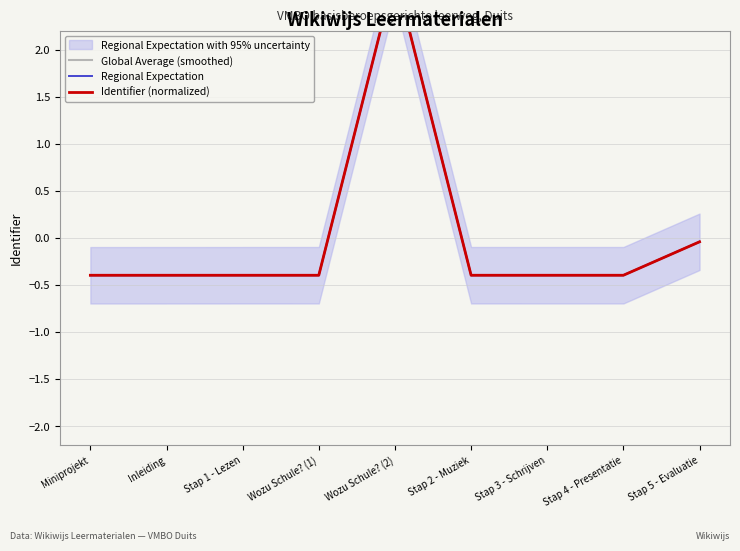

Reading right to left, transcribe all the data shown in this chart.

Global Average (smoothed): -0.0	-0.4	-0.4	-0.4	2.8	-0.4	-0.4	-0.4	-0.4
Regional Expectation: -0.0	-0.4	-0.4	-0.4	2.8	-0.4	-0.4	-0.4	-0.4
Identifier (normalized): -0.0	-0.4	-0.4	-0.4	2.8	-0.4	-0.4	-0.4	-0.4